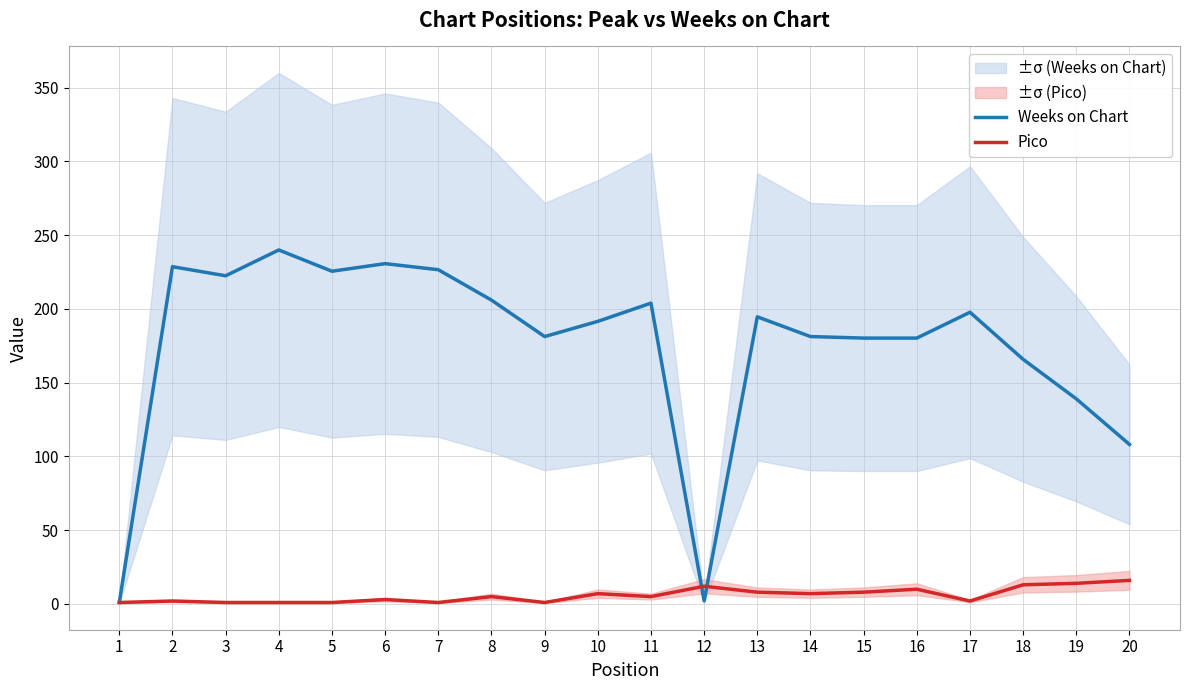

True or false: Pico has a value of 12.0 at 14.

False